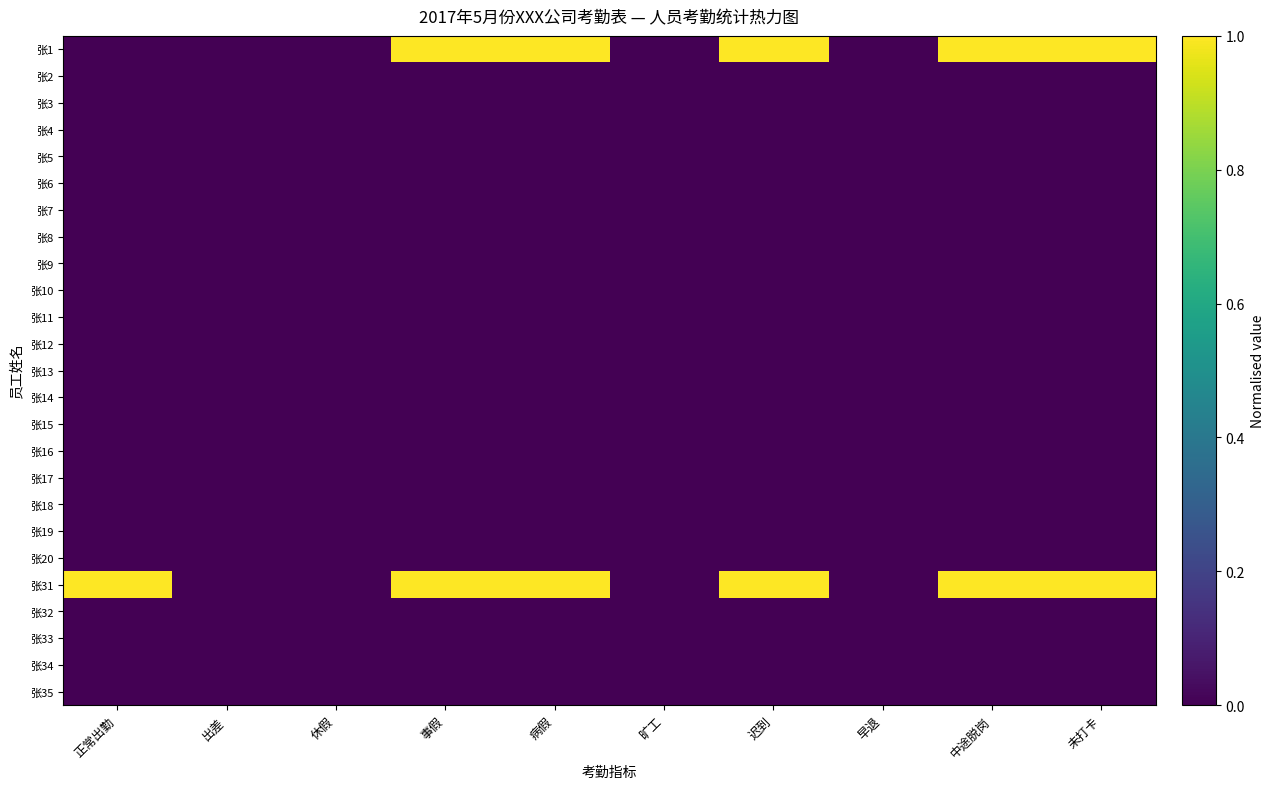

Which has a higher value, 旷工 or 早退?

旷工